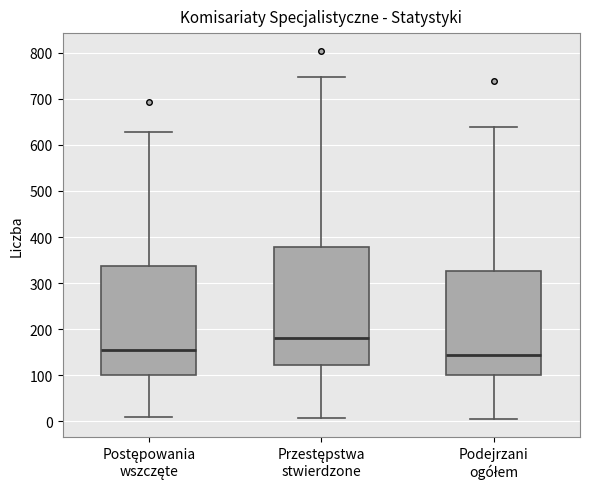

Reading left to right, read every box against the y-axis: the position of its median line, the range the box covers, and the ends of its whiskers. The values are not printed on the chart, so give them approximately, as read against the axis.

Postępowania wszczęte: median 150, box 100 to 340, whiskers 10 to 630
Przestępstwa stwierdzone: median 180, box 120 to 380, whiskers 10 to 750
Podejrzani ogółem: median 140, box 100 to 330, whiskers 10 to 640